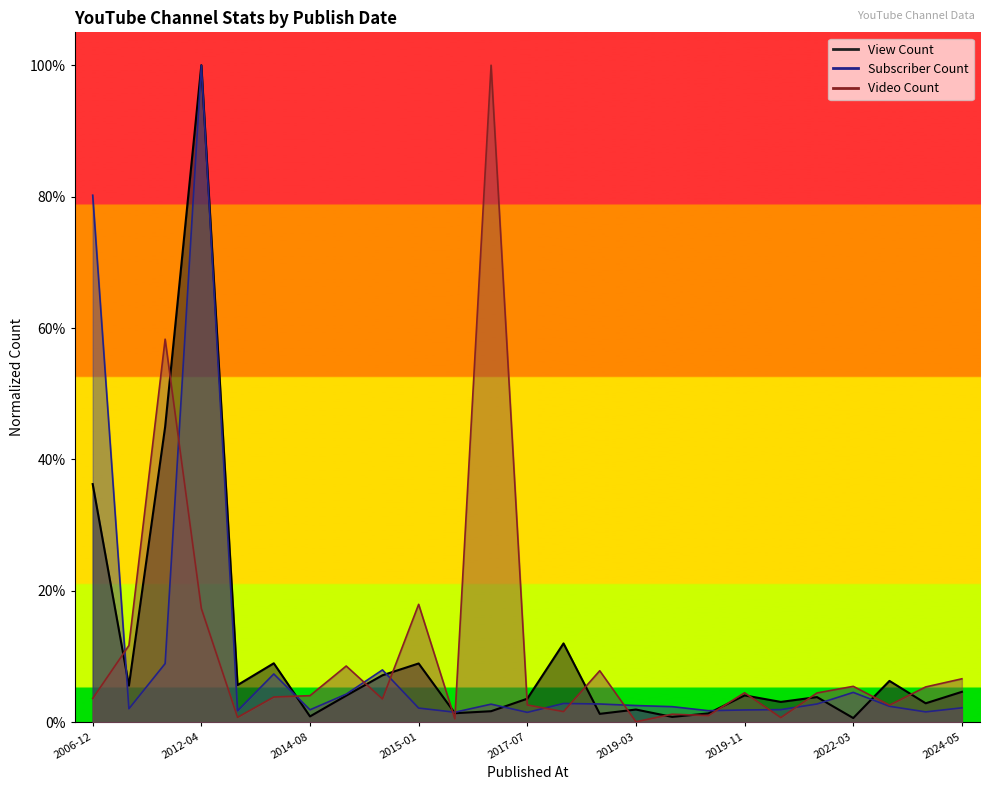

What is the difference between the maximum and minimum values in the Subscriber Count series?

1.0